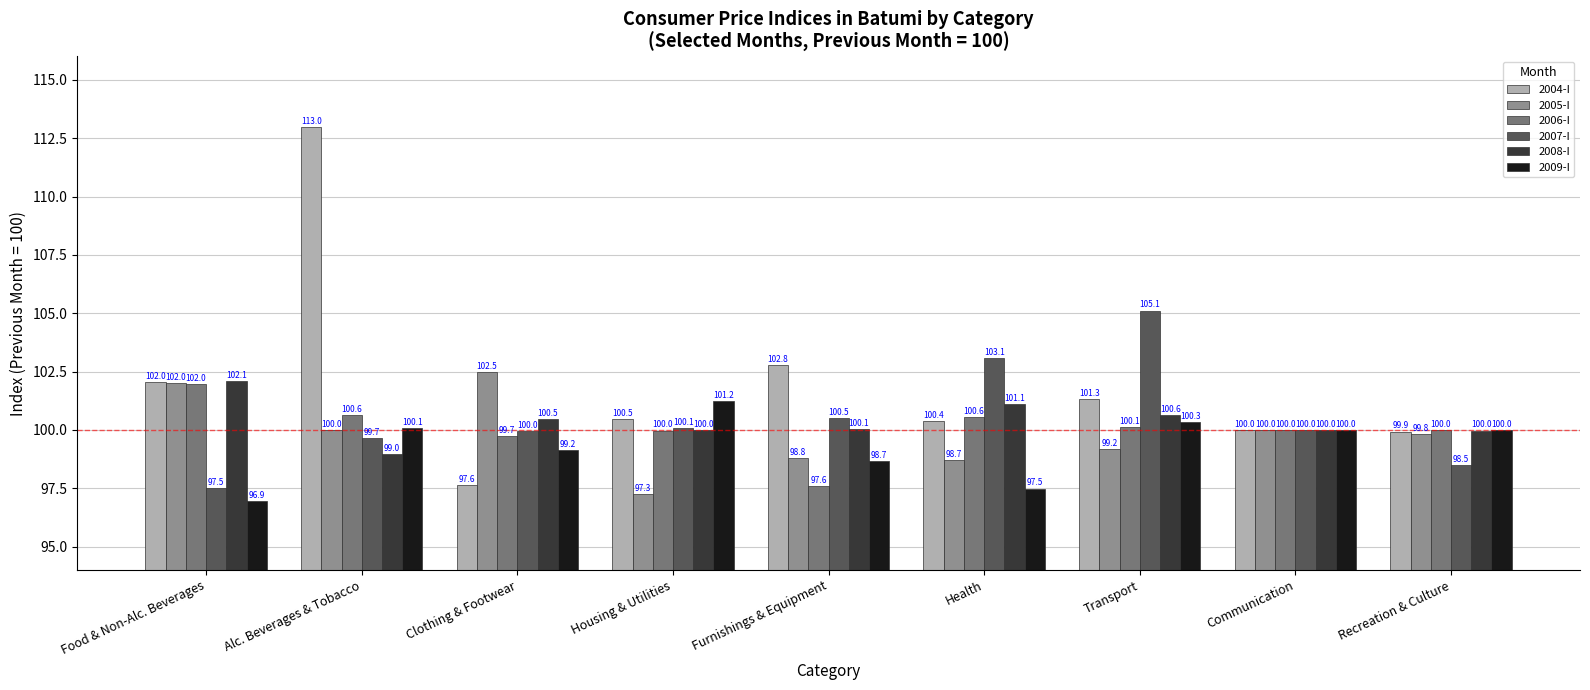

What is the sum of all 2007-I values?

904.4